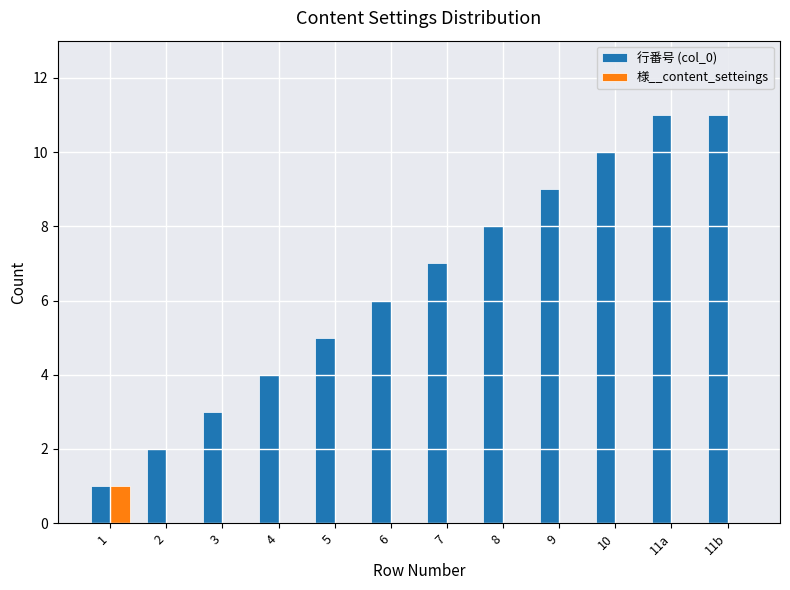

What is the sum of the 行番号 (col_0) values at 9 and 3?

12